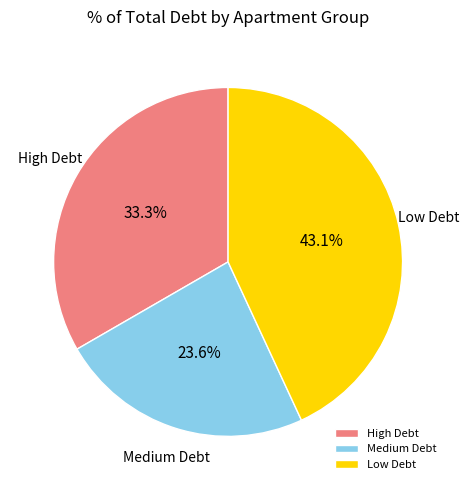

What portion of the pie excludes Low Debt?

56.9%